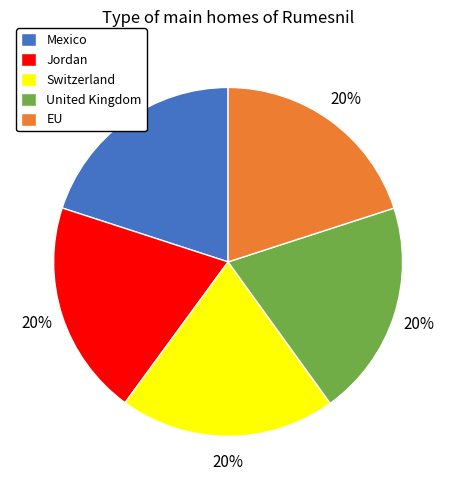

What is the ratio of the value at EU to the value at Jordan?

1.0